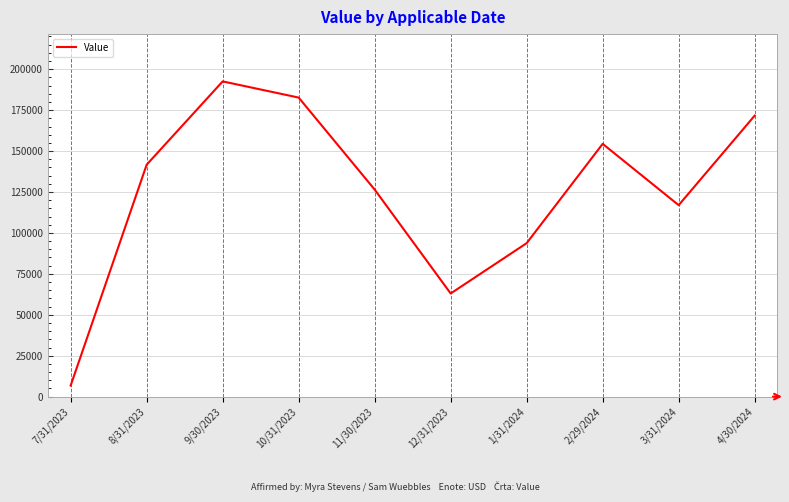

What value does the data have at 10/31/2023, to the nearest 100?

182700